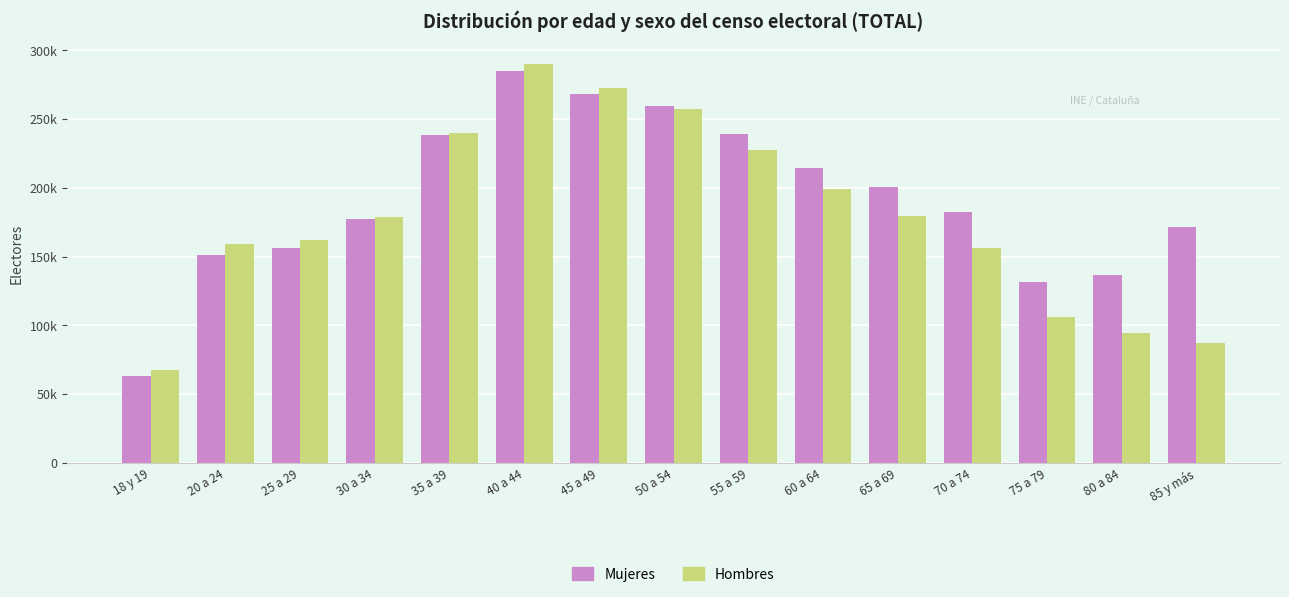

The Hombres series shows 287207 at 60 a 64. True or false?

False